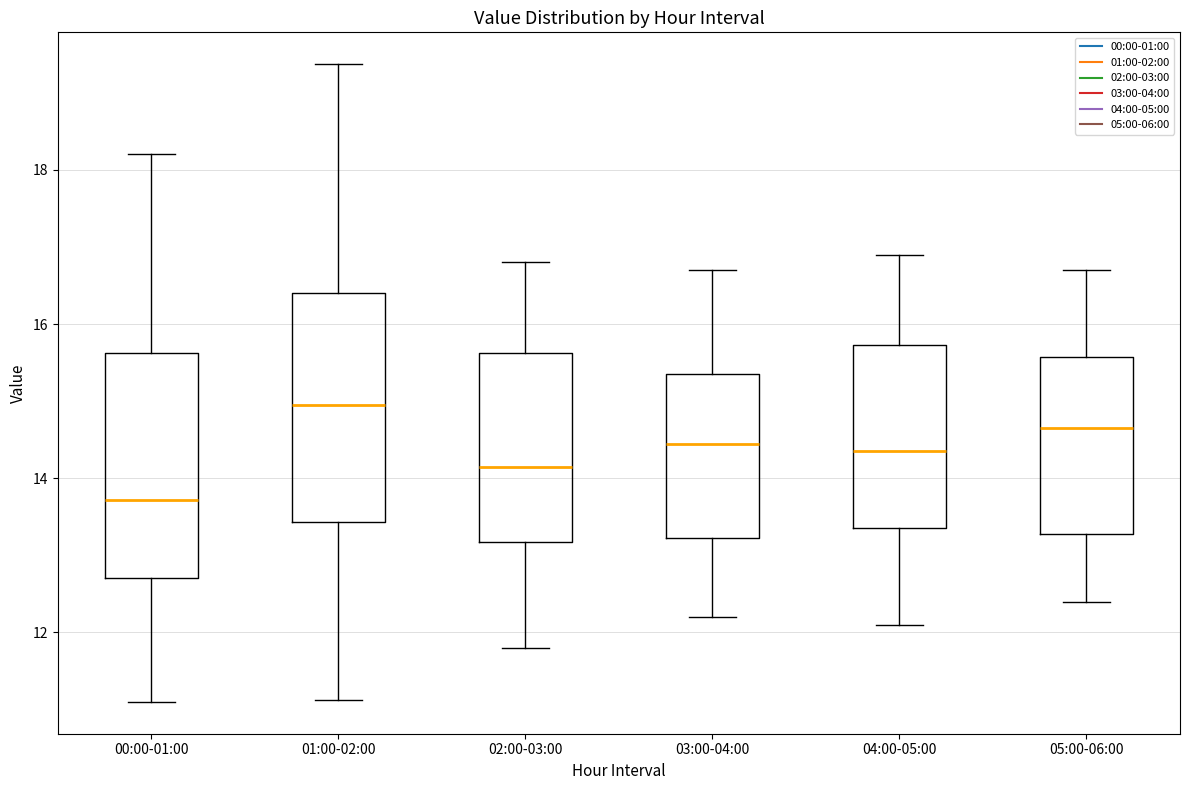

Reading left to right, transcribe this box plot: for each box, give where its median line is, the range the box spans, and where its two whiskers end, as read against the y-axis. The values are not printed on the chart, so give them approximately, as read against the axis.

00:00-01:00: median 13.8, box 12.8 to 15.6, whiskers 11.2 to 18.2
01:00-02:00: median 15.0, box 13.4 to 16.4, whiskers 11.2 to 19.4
02:00-03:00: median 14.2, box 13.2 to 15.6, whiskers 11.8 to 16.8
03:00-04:00: median 14.4, box 13.2 to 15.4, whiskers 12.2 to 16.8
04:00-05:00: median 14.4, box 13.4 to 15.8, whiskers 12.2 to 17.0
05:00-06:00: median 14.6, box 13.2 to 15.6, whiskers 12.4 to 16.8